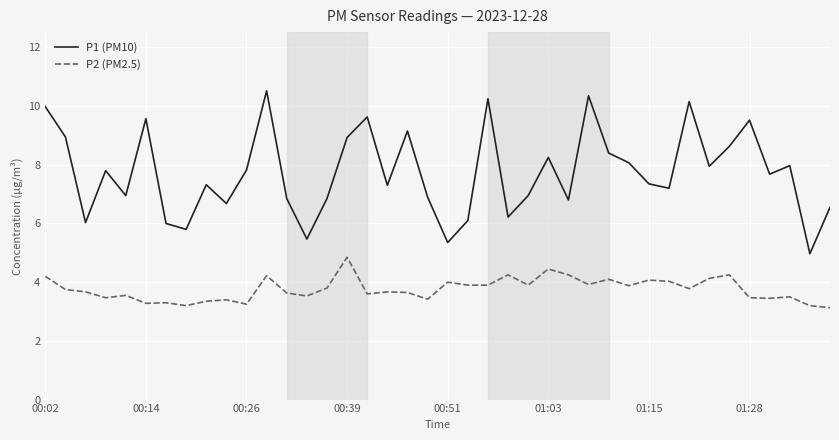

What is the smallest value displayed?

3.1